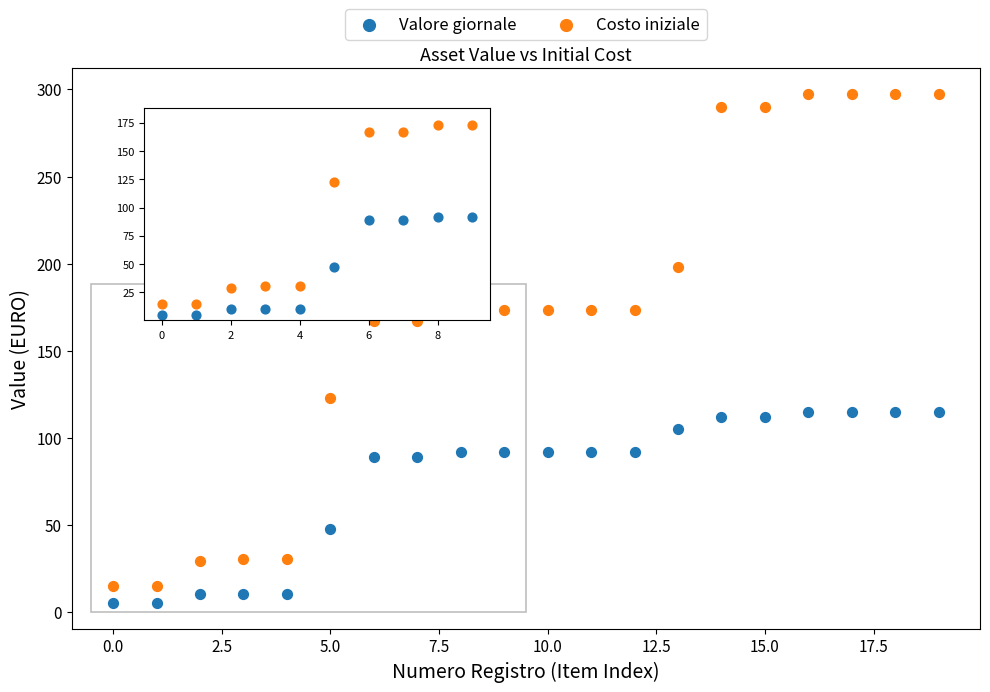

Which series has the largest Y range (max minus min)?

Costo iniziale